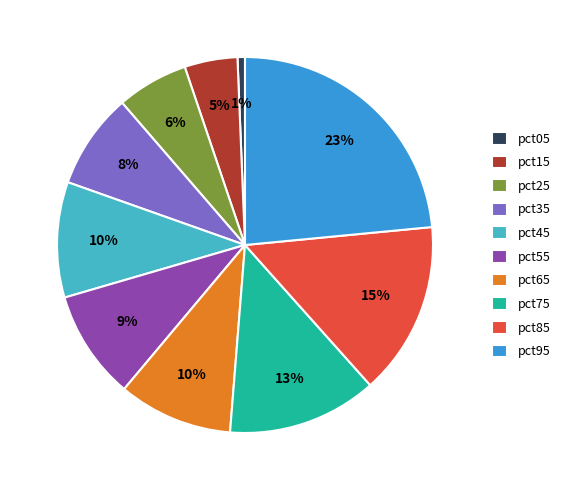

To the nearest percent, what is the average slice percentage?

10%